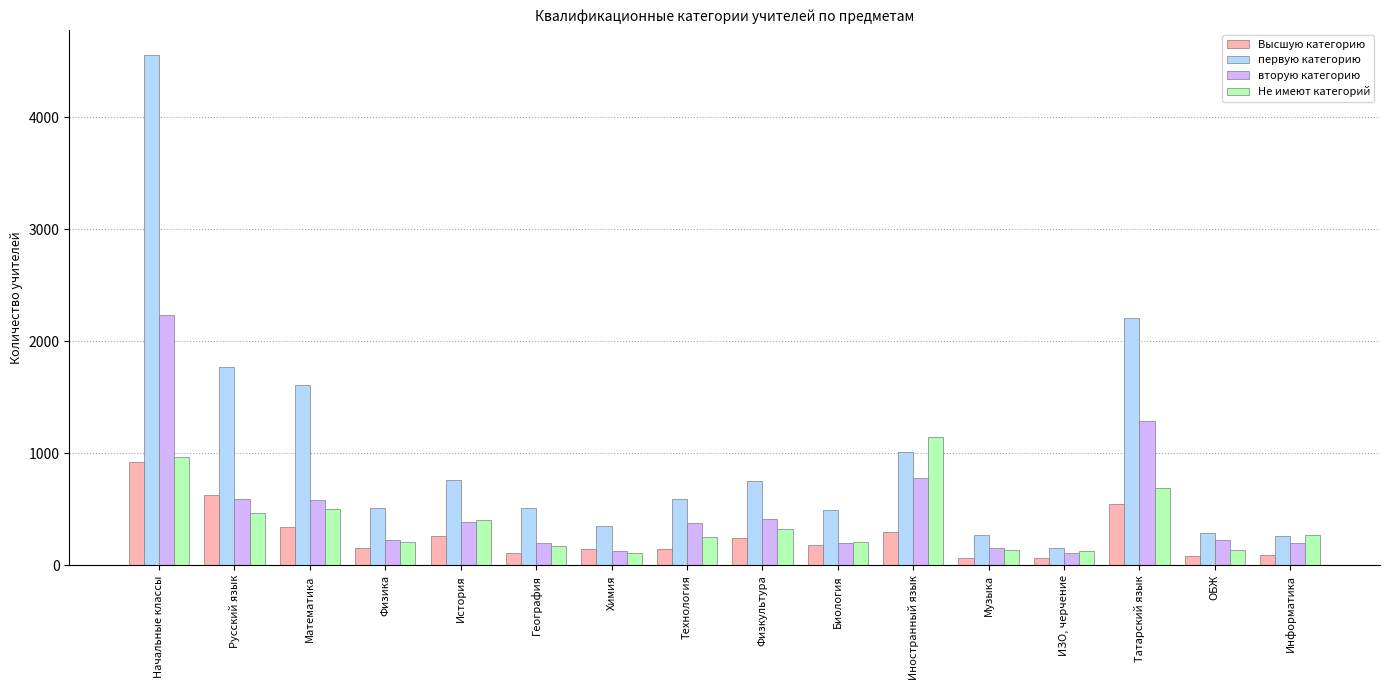

What is the lowest value of the вторую категорию series?

113